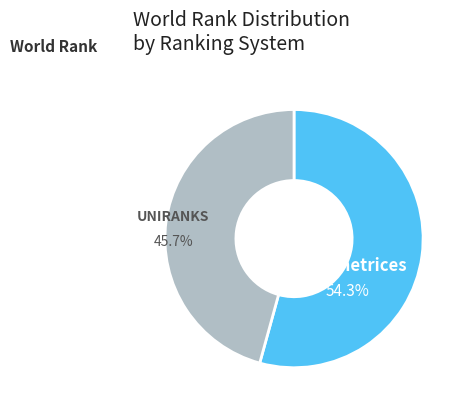

Does any single category account for the majority?

Yes